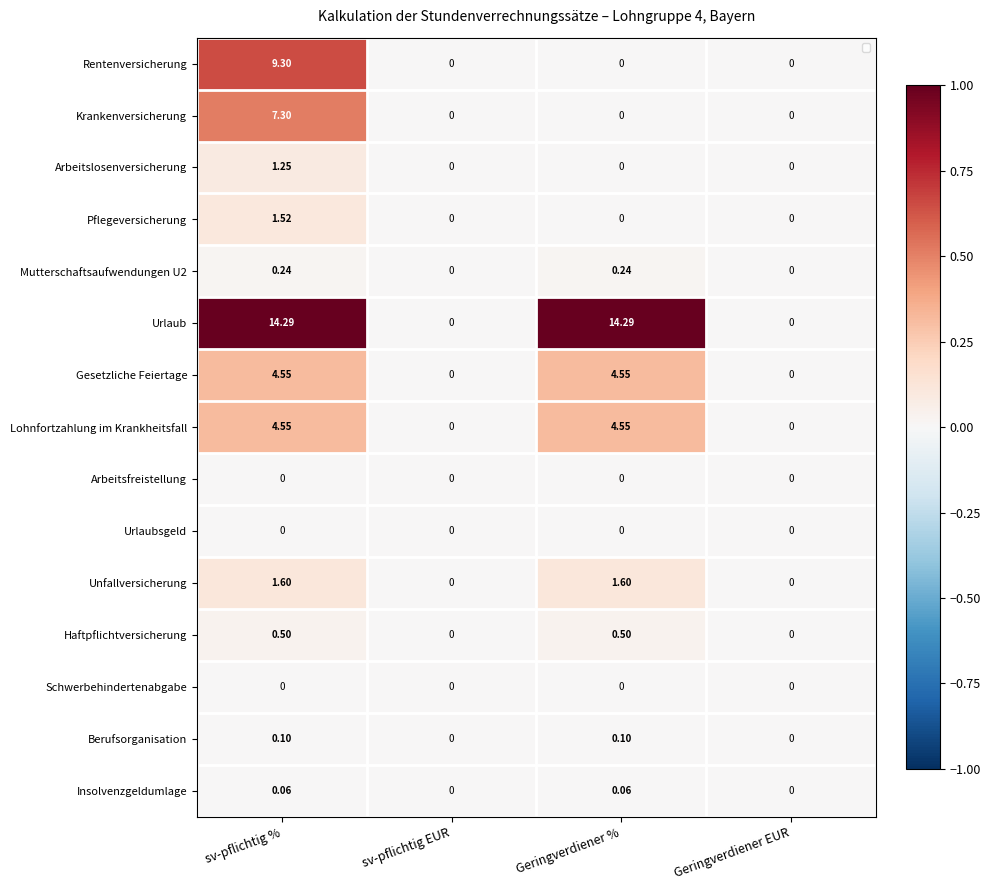

Which series has the widest spread of values?

Urlaub